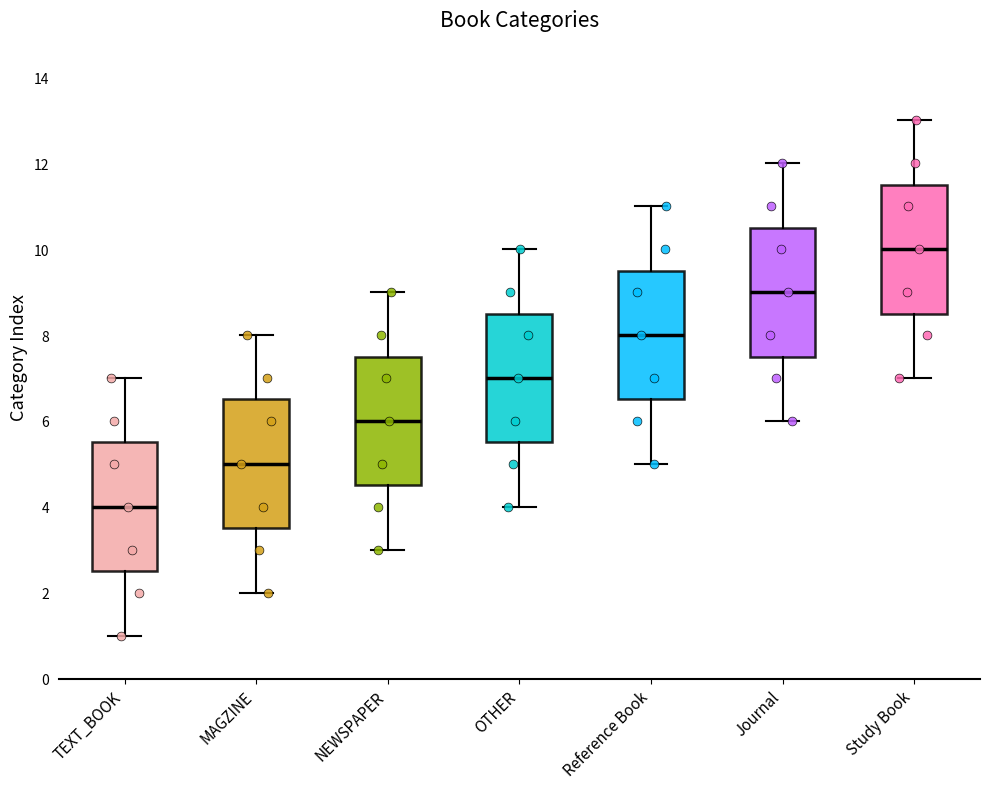

Which box has the lowest median line?

TEXT_BOOK